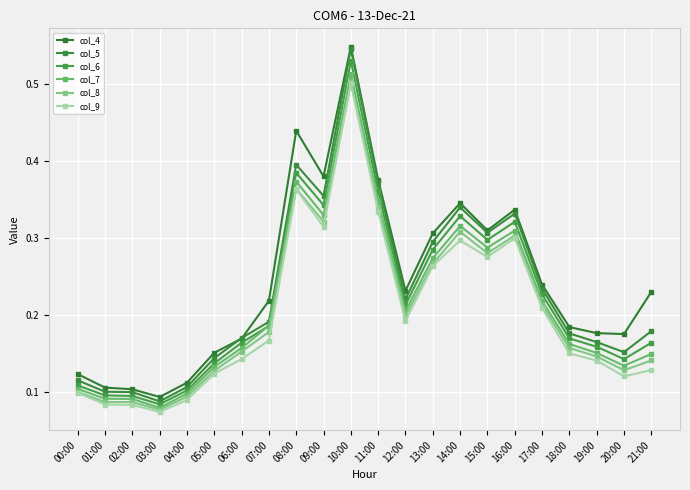

The col_4 series shows 0.1 at 11:00. True or false?

False